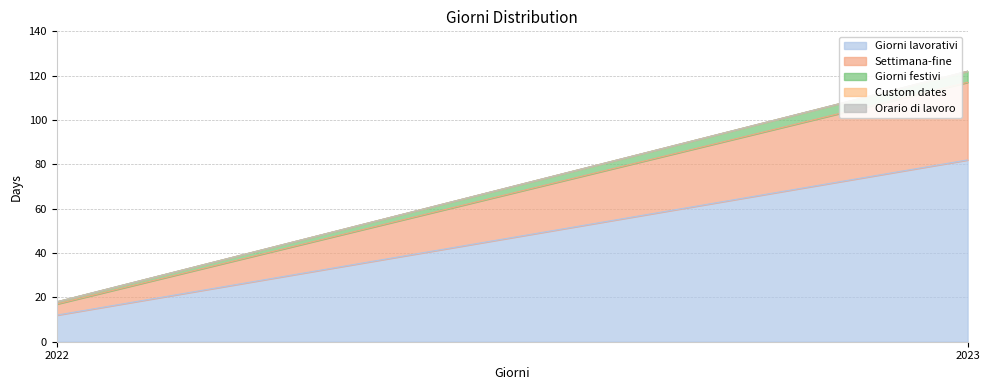

Which series changed the most between 2022 and 2023?

Giorni lavorativi